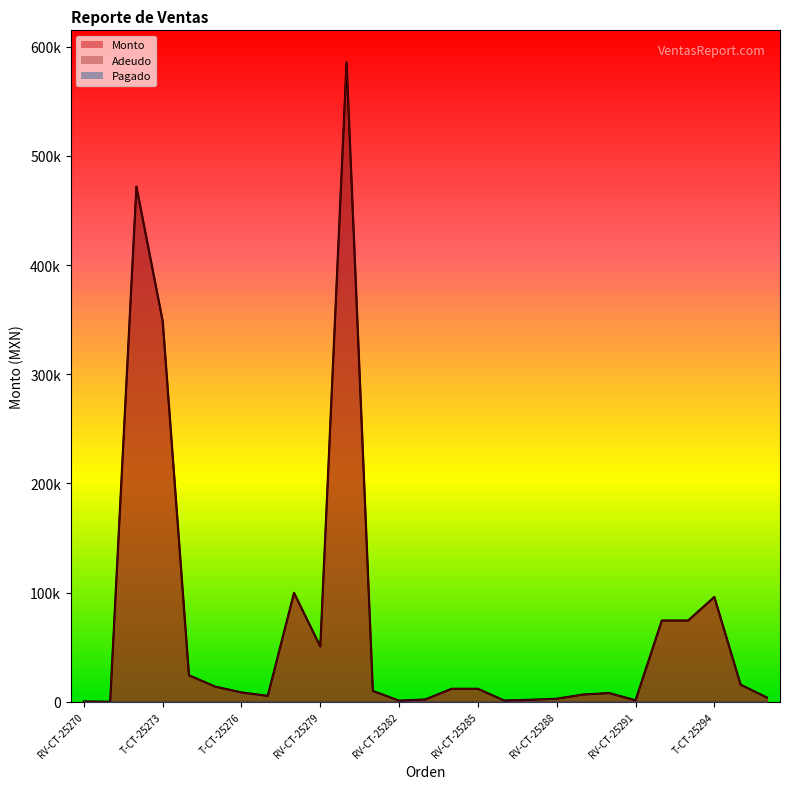

At which label does Adeudo first exceed 9960?

T-CT-25272